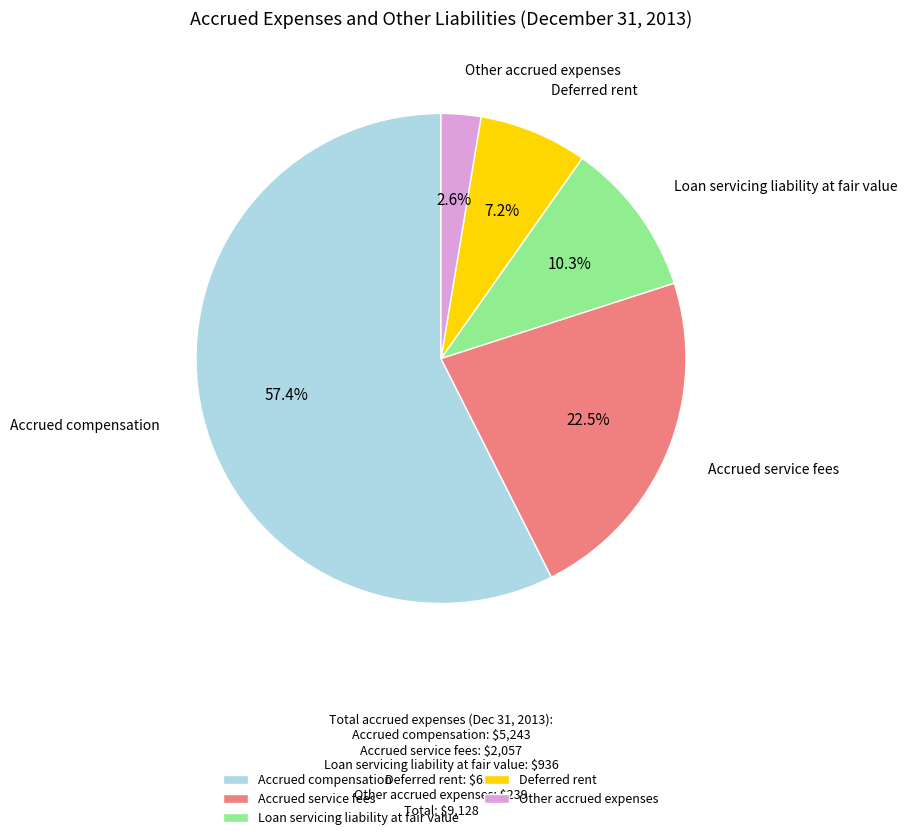

Which category accounts for the majority?

Accrued compensation